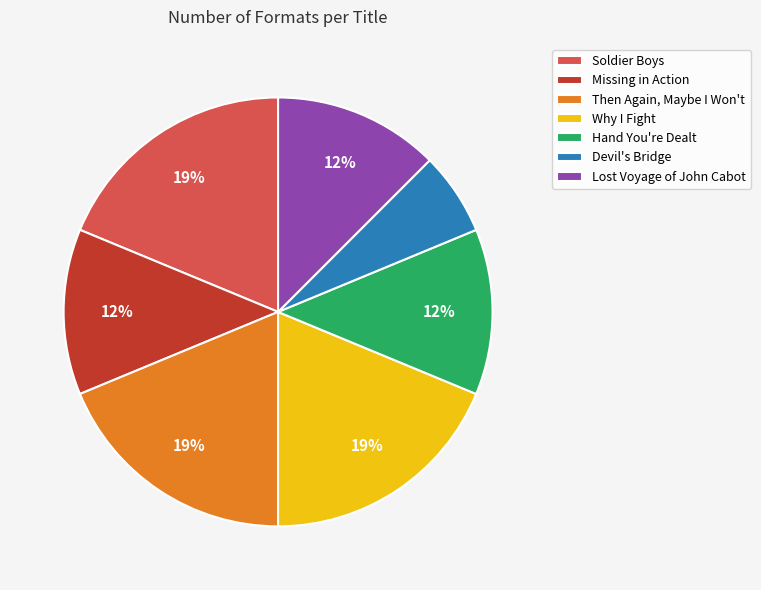

What is the smallest slice in the pie chart?

Devil's Bridge